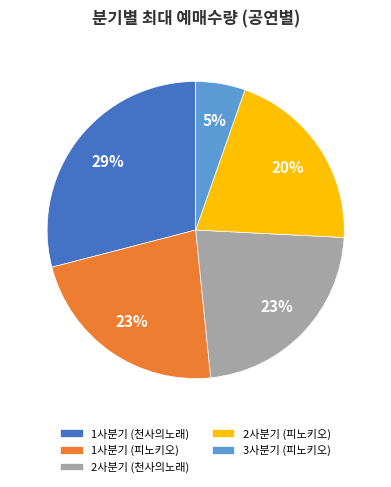

The 1사분기 (천사의노래) slice represents 44% of the pie. True or false?

False